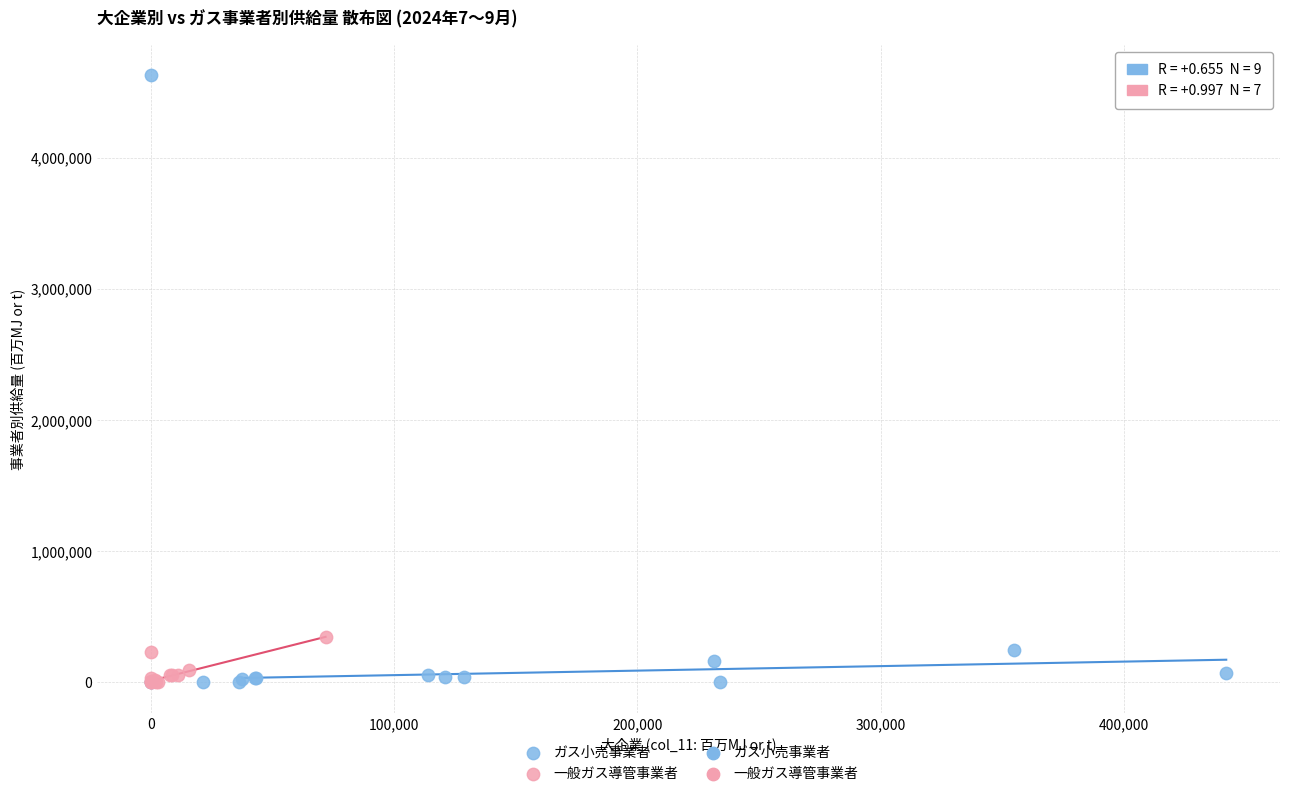

Which series has the widest spread of Y values?

ガス小売事業者